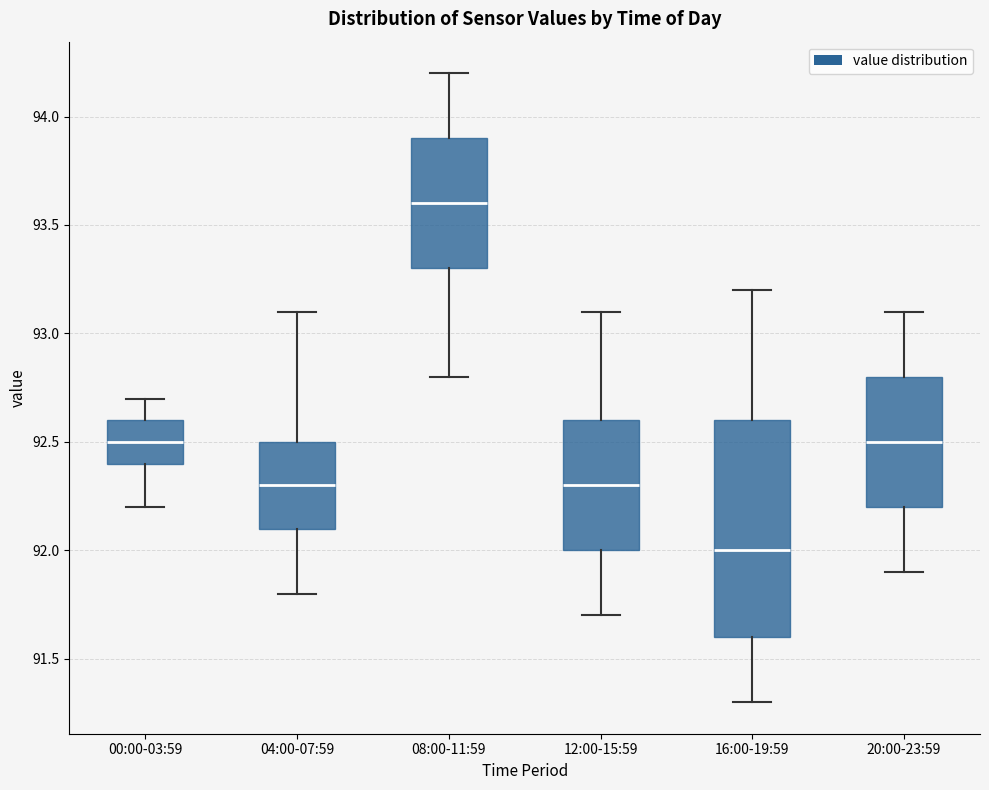

Reading left to right, transcribe this box plot: for each box, give where its median line is, the range the box spans, and where its two whiskers end, as read against the y-axis. The values are not printed on the chart, so give them approximately, as read against the axis.

00:00-03:59: median 92.5, box 92.4 to 92.6, whiskers 92.2 to 92.7
04:00-07:59: median 92.3, box 92.1 to 92.5, whiskers 91.8 to 93.1
08:00-11:59: median 93.6, box 93.3 to 93.9, whiskers 92.8 to 94.2
12:00-15:59: median 92.3, box 92.0 to 92.6, whiskers 91.7 to 93.1
16:00-19:59: median 92.0, box 91.6 to 92.6, whiskers 91.3 to 93.2
20:00-23:59: median 92.5, box 92.2 to 92.8, whiskers 91.9 to 93.1